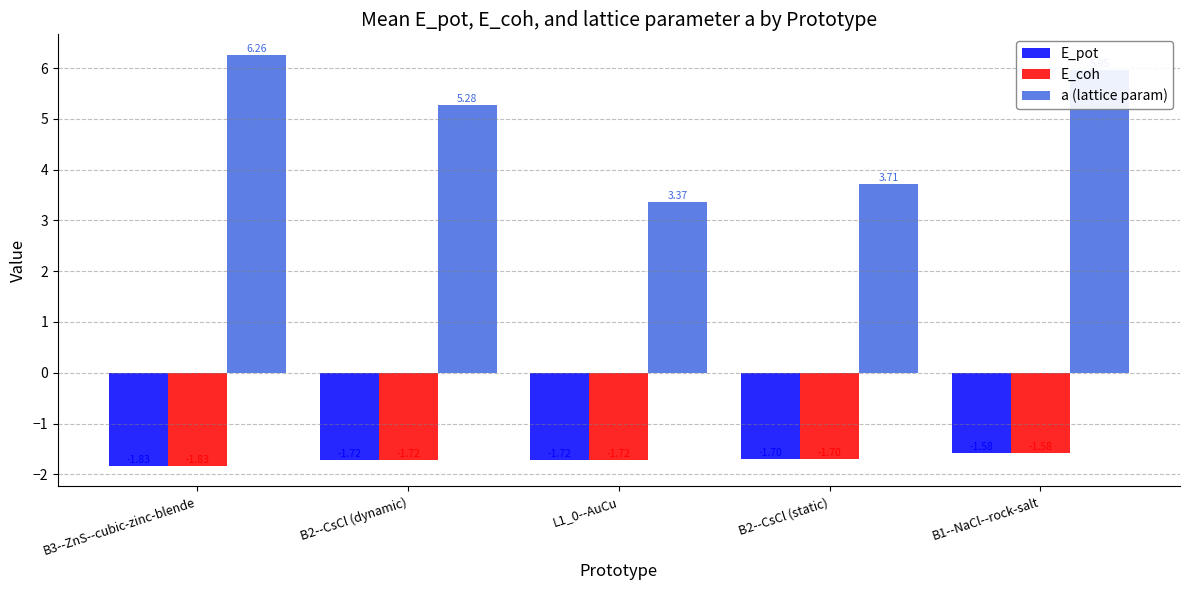

True or false: a (lattice param) has a value of 8.6 at B3--ZnS--cubic-zinc-blende.

False